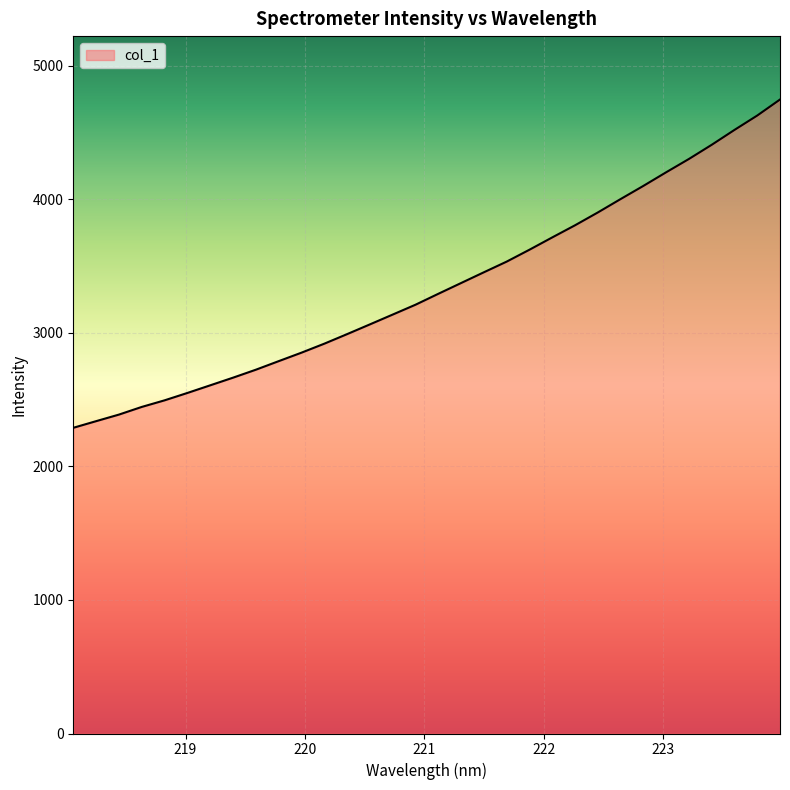

What is the difference between the maximum and minimum values?

2458.9